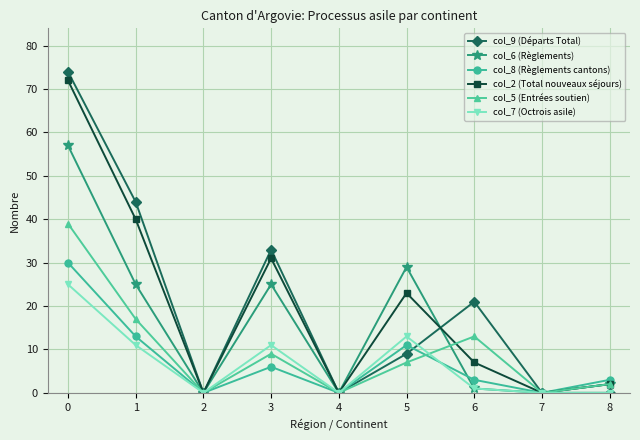

At which category does col_9 (Départs Total) reach its first local peak?

3